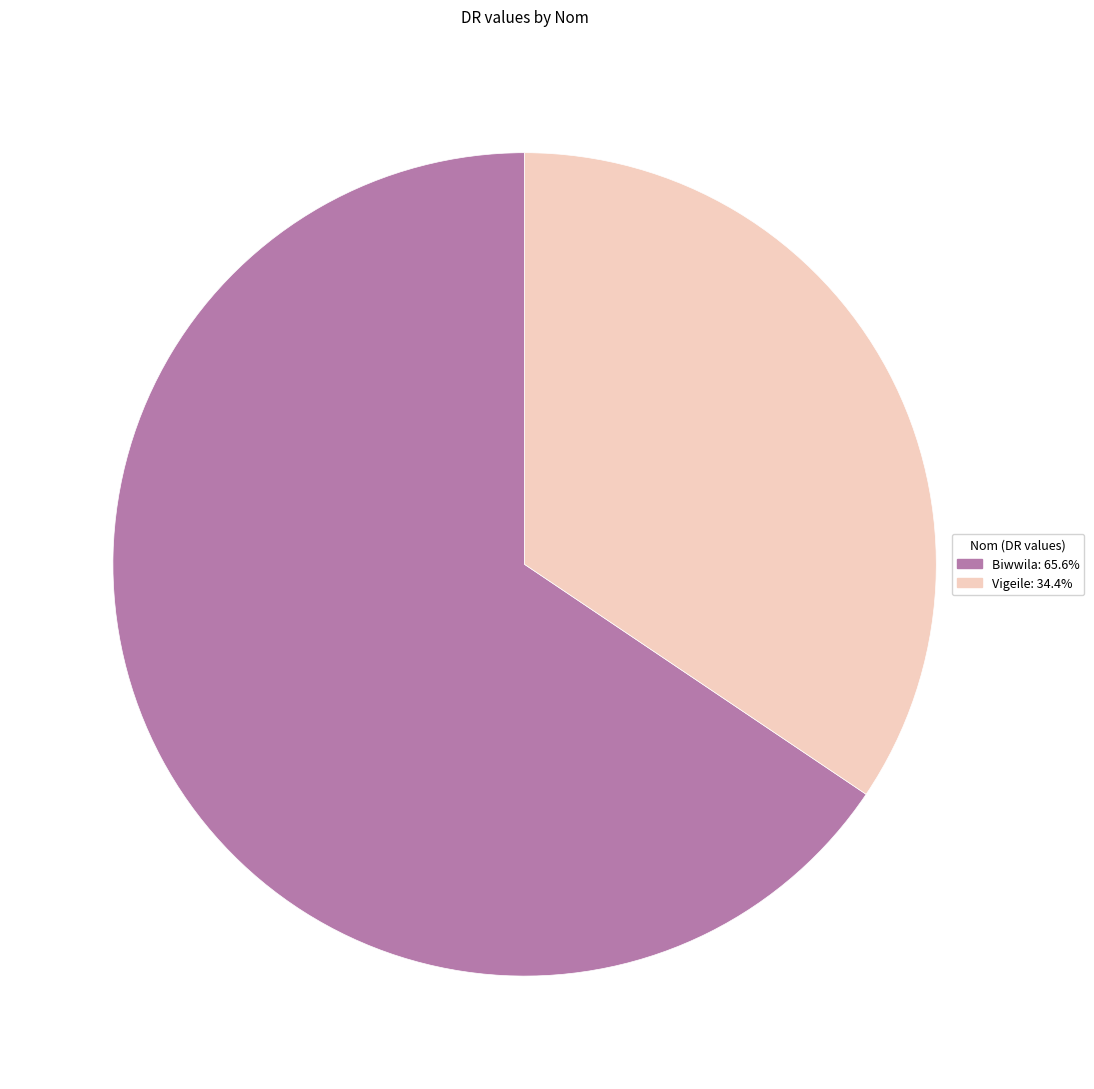

Which category accounts for the majority?

Biwwila